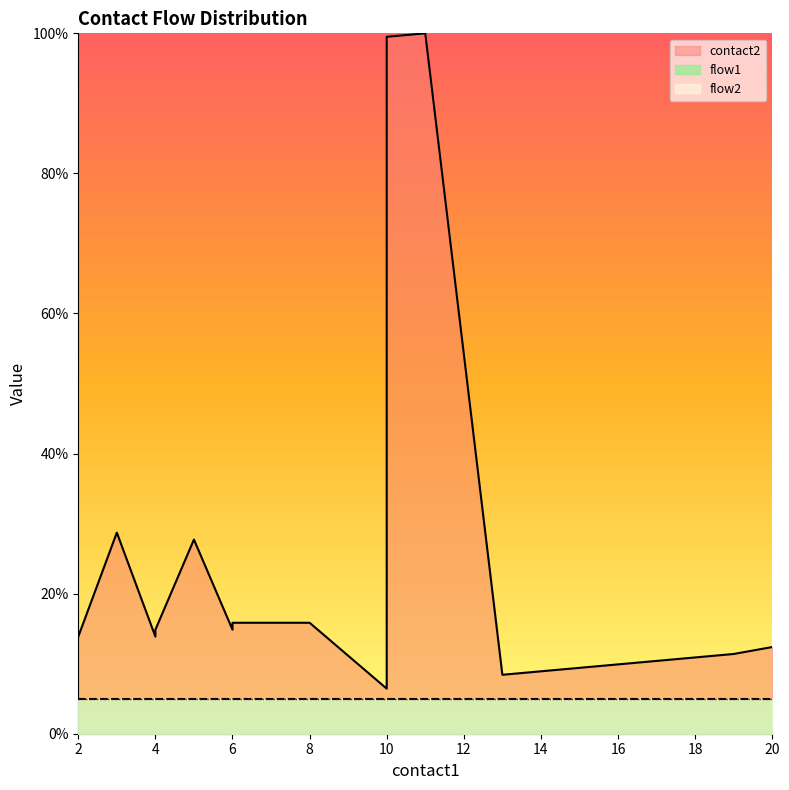

True or false: flow1_line has a value of 1.3 at 18.

False